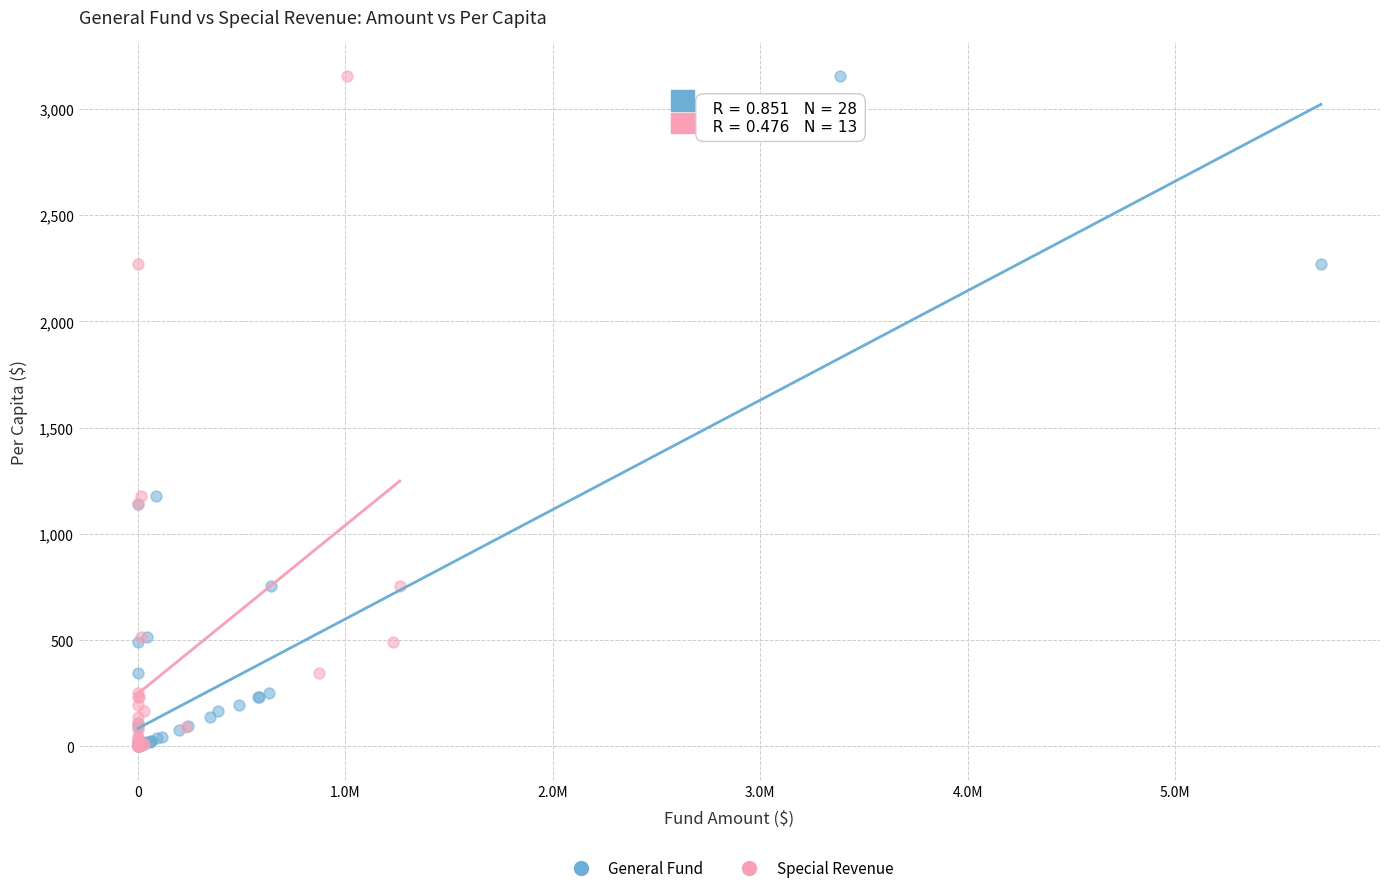

What are all the series names shown in the legend?

General Fund, Special Revenue